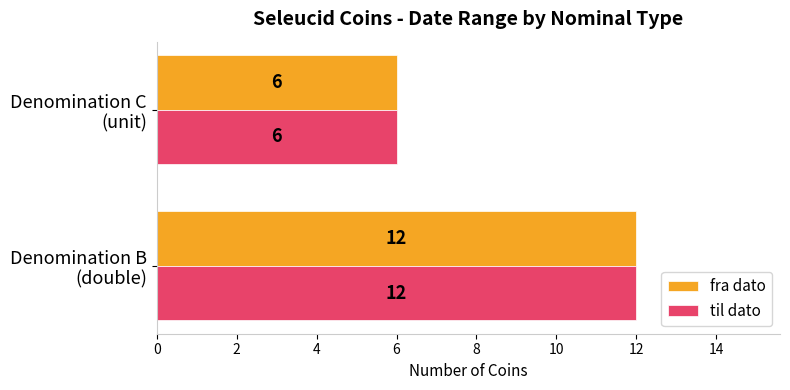

What is the difference between the maximum and minimum values in the til dato series?

6